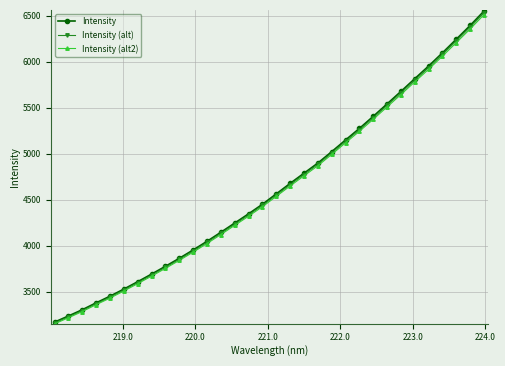

True or false: Intensity (alt2) has more than 1 points higher than both neighbors.

False